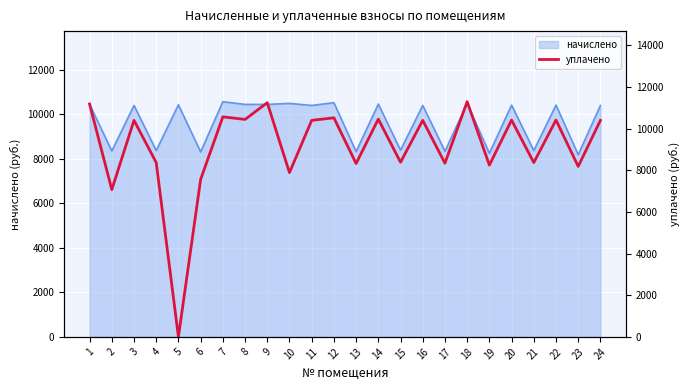

What is the value of the 24th point from the left?

10398.6